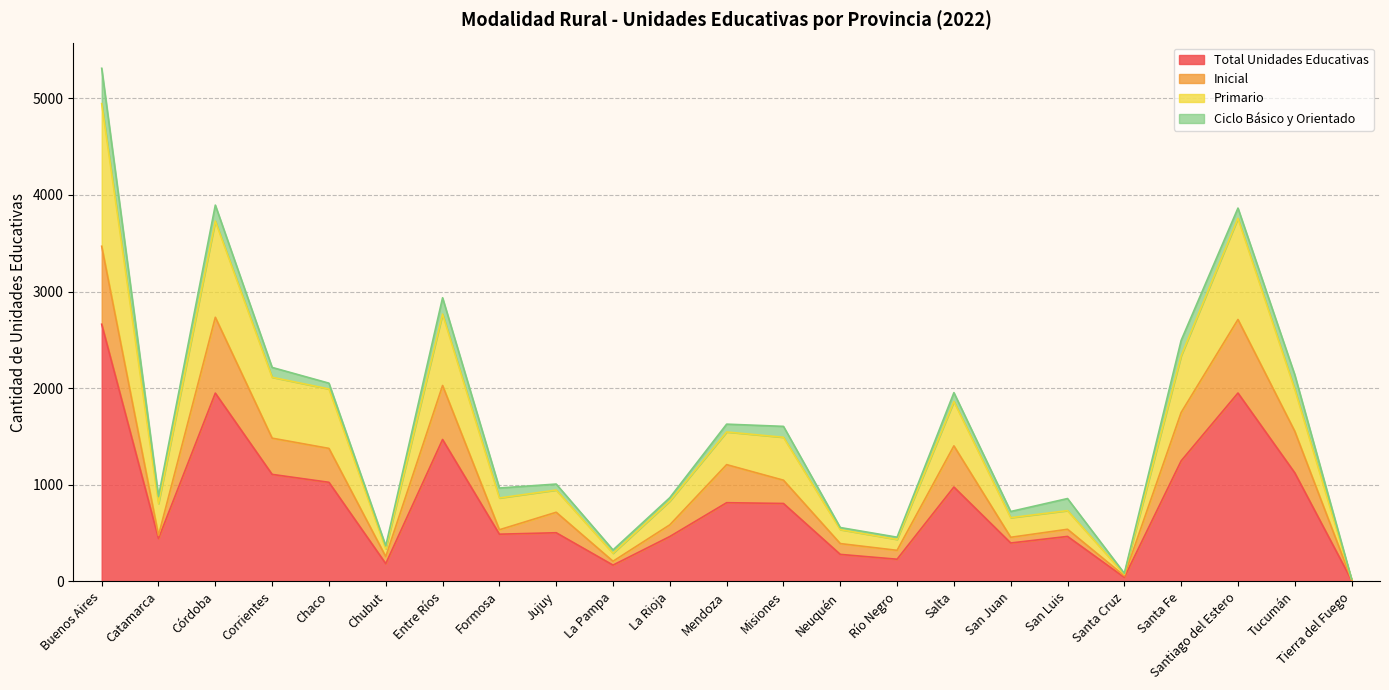

What is the highest value of the Total Unidades Educativas series?

2662